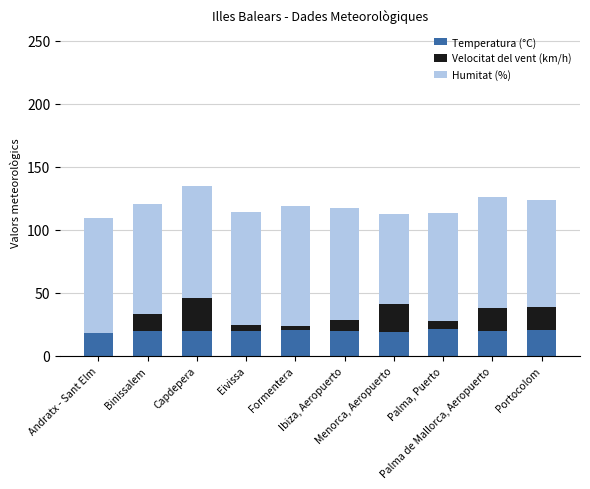

What is the sum of all Temperatura (°C) values?

199.5